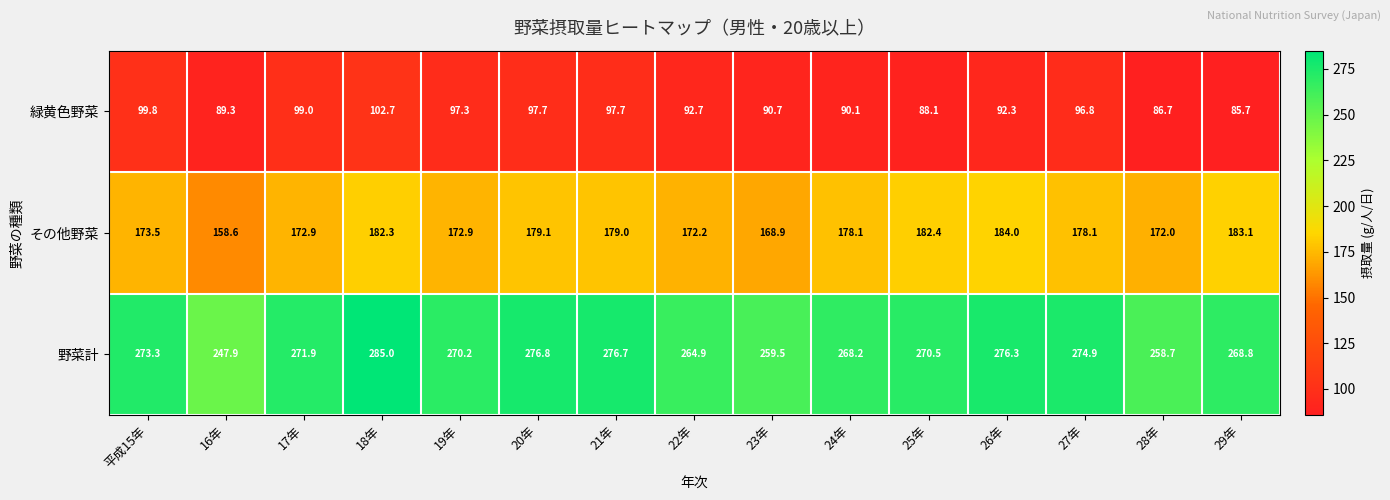

What is the sum of all 野菜計 values?

4043.6